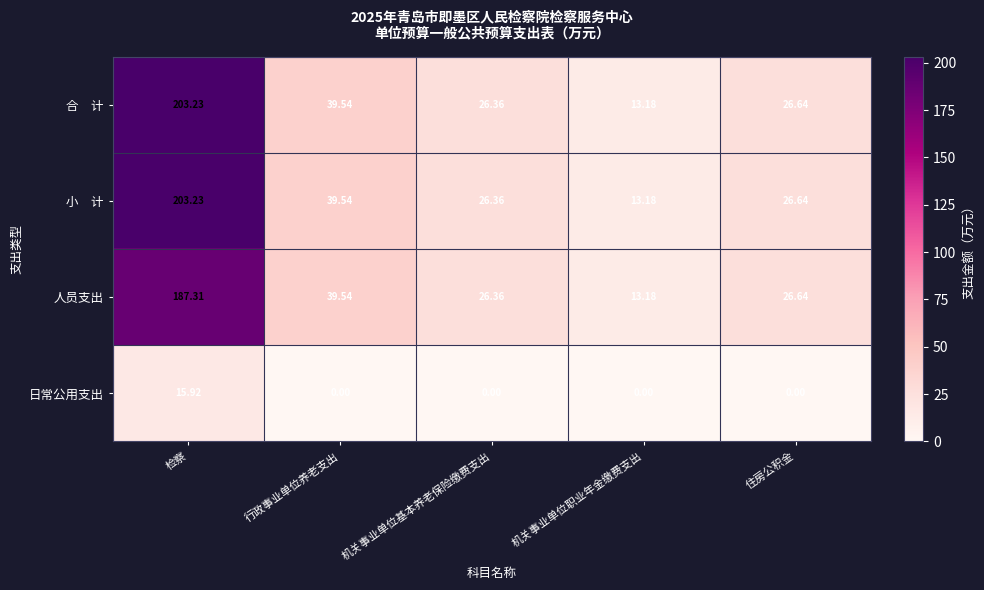

At which category is the sum across all series the highest?

检察